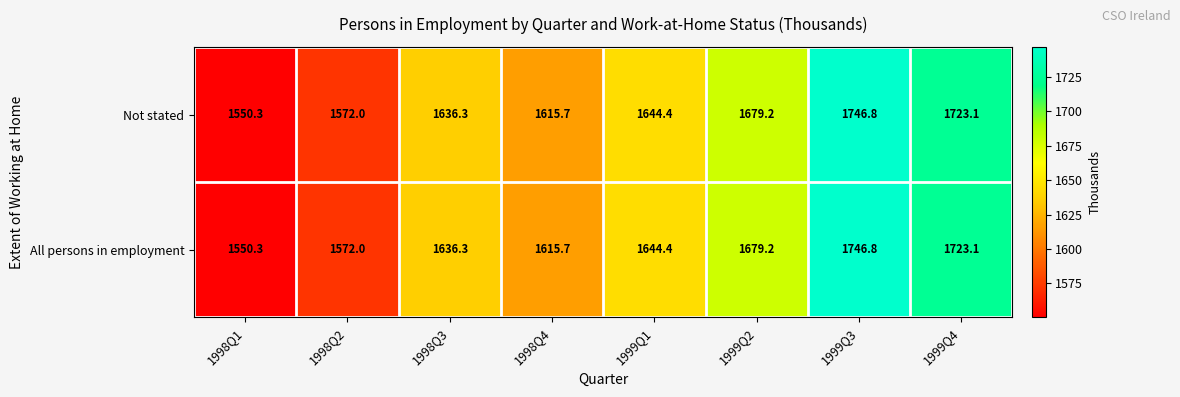

Rank the categories by All persons in employment value from highest to lowest.

1999Q3, 1999Q4, 1999Q2, 1999Q1, 1998Q3, 1998Q4, 1998Q2, 1998Q1